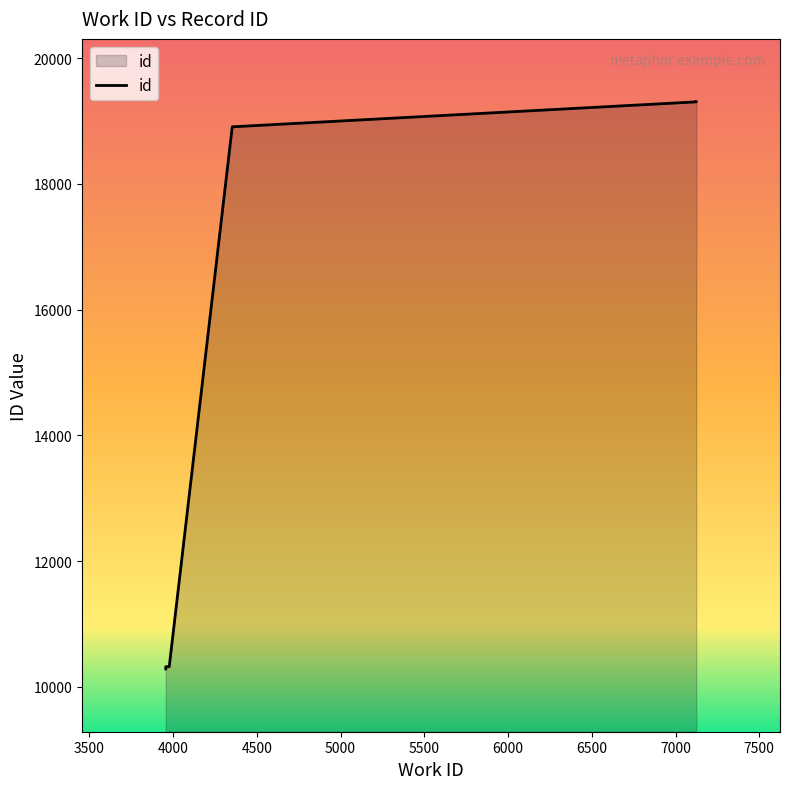

Where is the data nearest to the value 14796?

4353